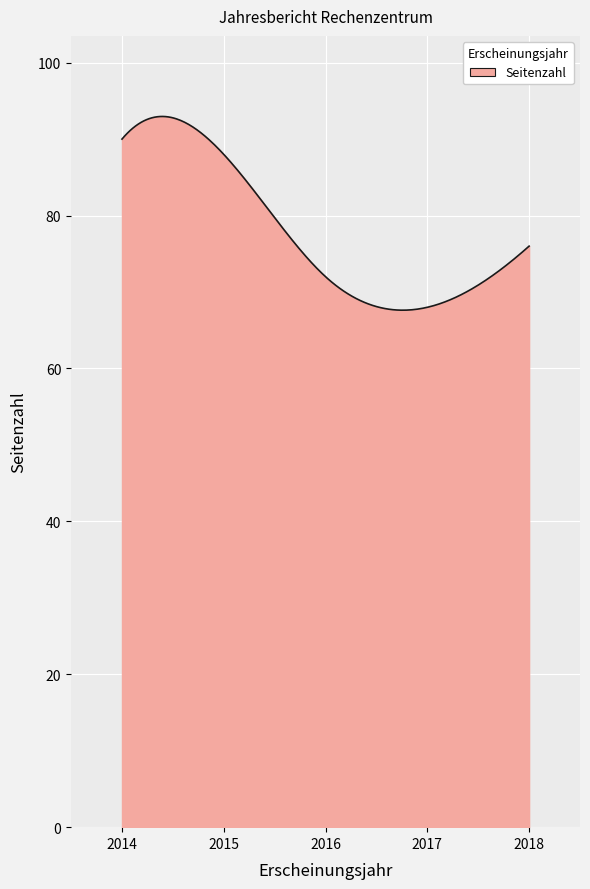

Count the number of categories in the chart.

300